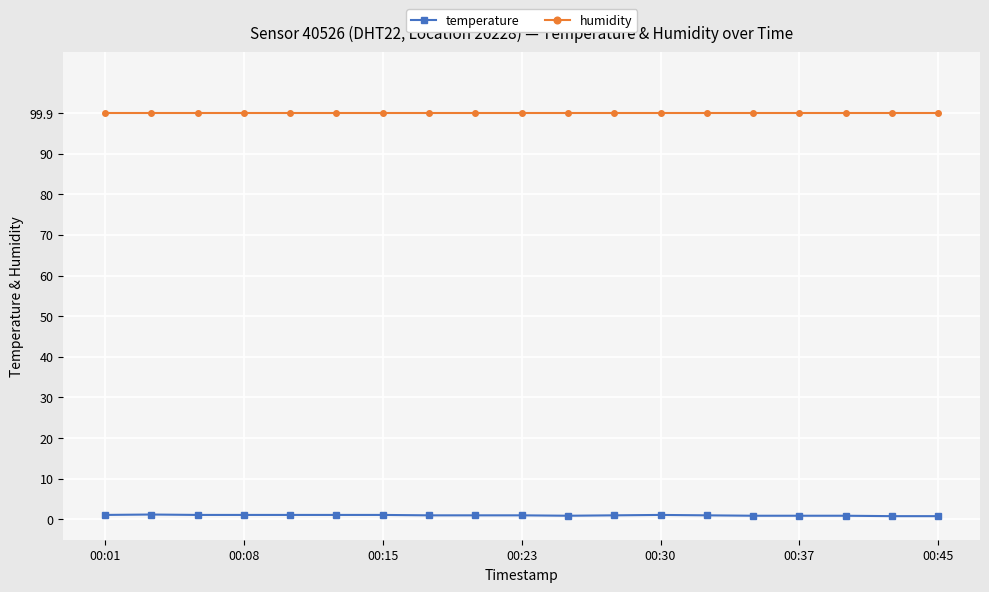

True or false: temperature has more than 1 points higher than both neighbors.

True